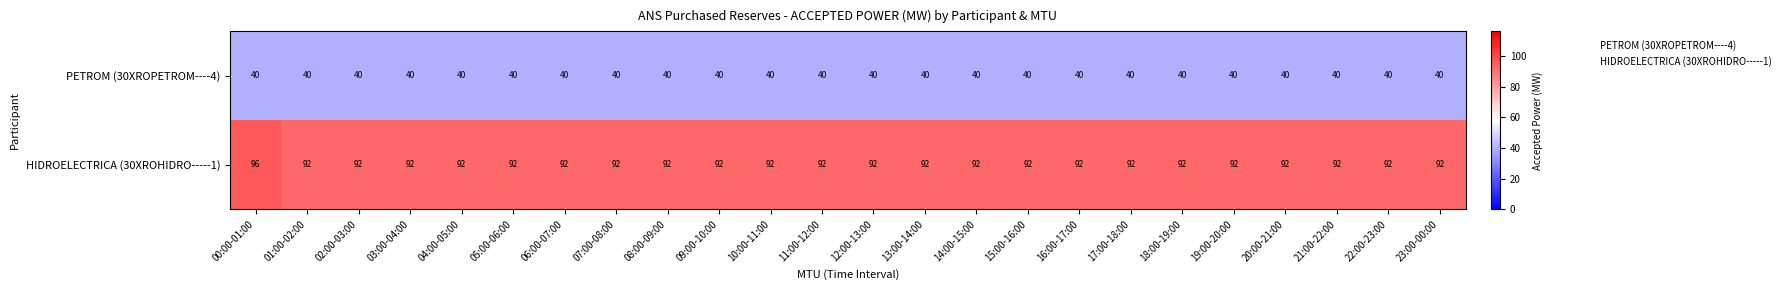

Read the PETROM (30XROPETROM----4) value at 03:00-04:00.

40